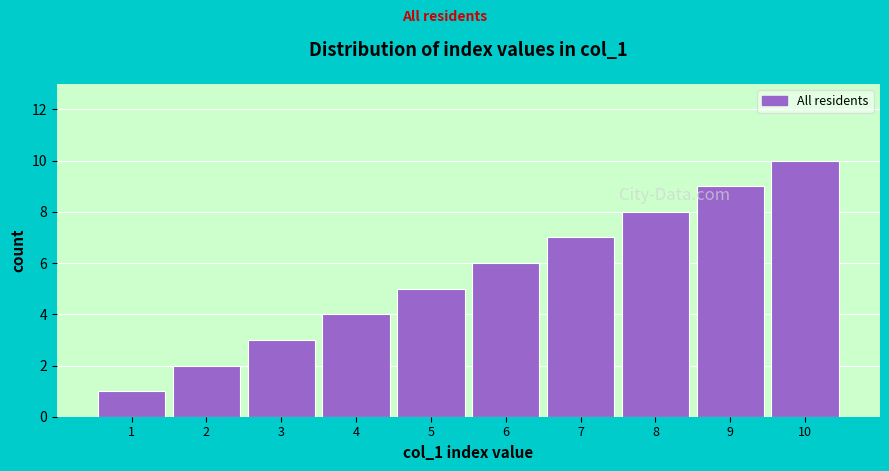

What is the change in value from 5 to 9?

+4